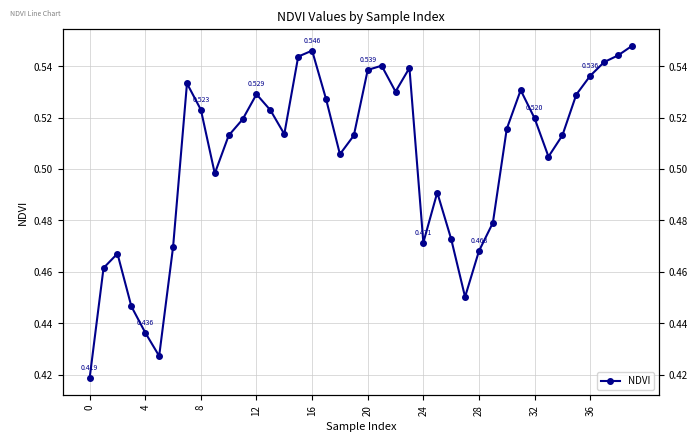

Count the values in the range 0 to 1.

40